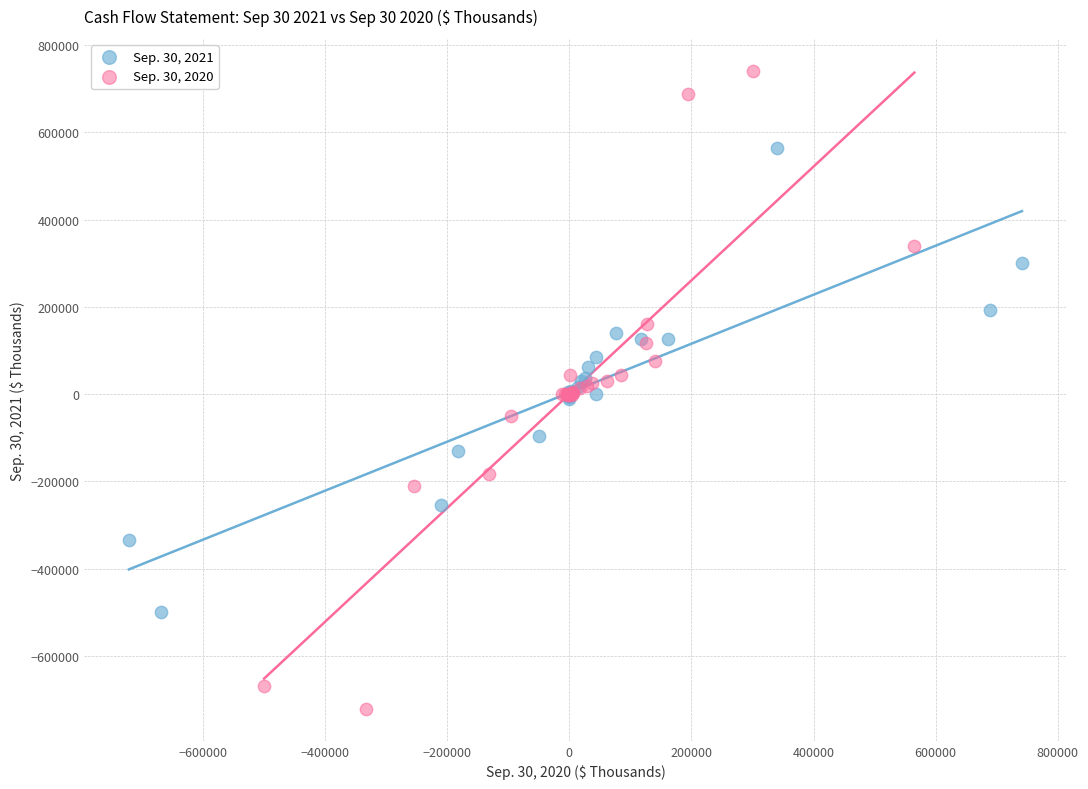

Which series has the widest spread of Y values?

Sep. 30, 2020